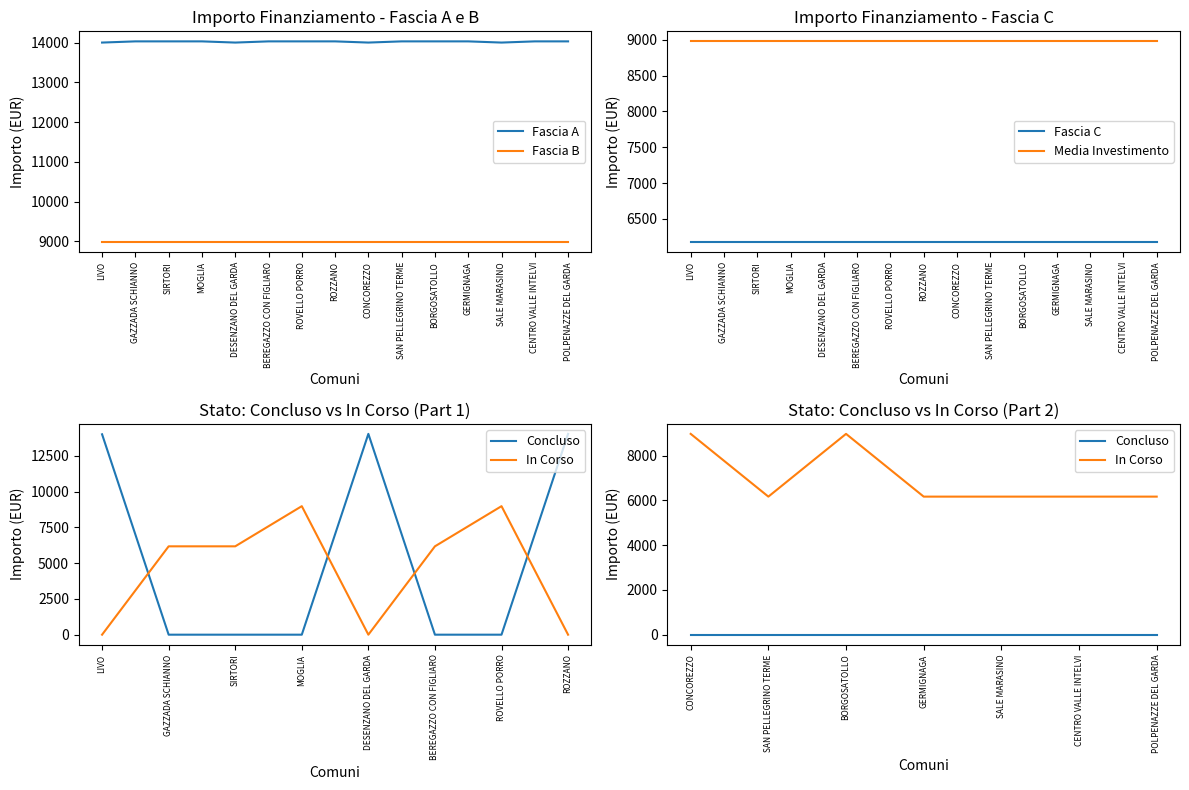

The Fascia B series shows 5187.8 at GERMIGNAGA. True or false?

False